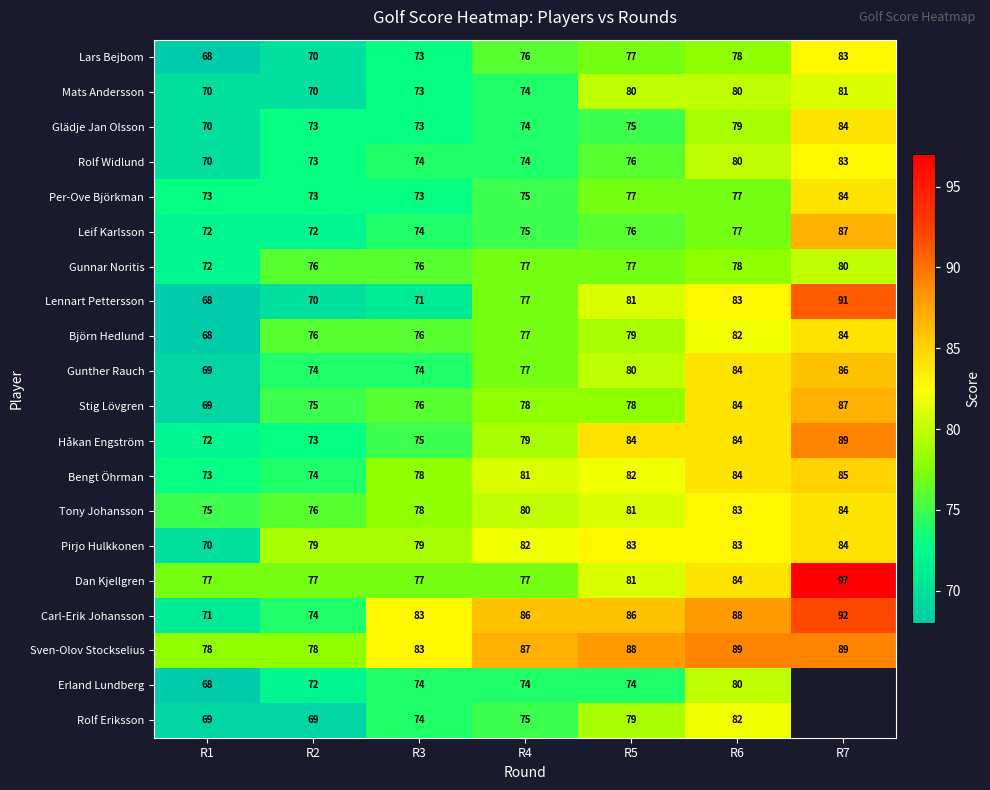

Where is Håkan Engström nearest to the value 80?

R4